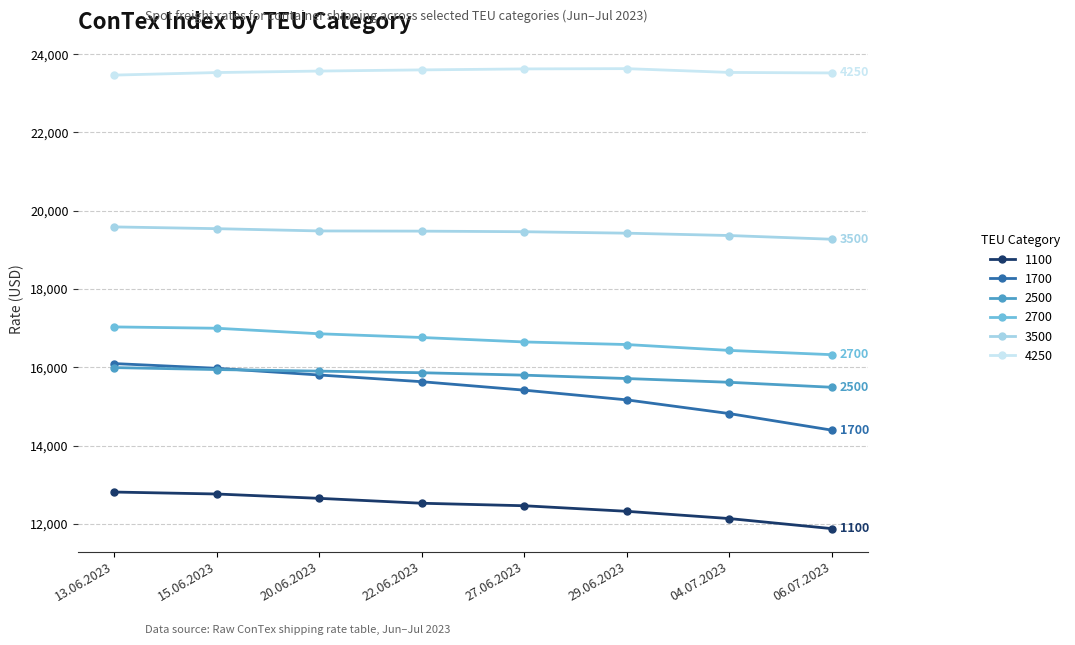

Which series has the largest total across all categories?

4250